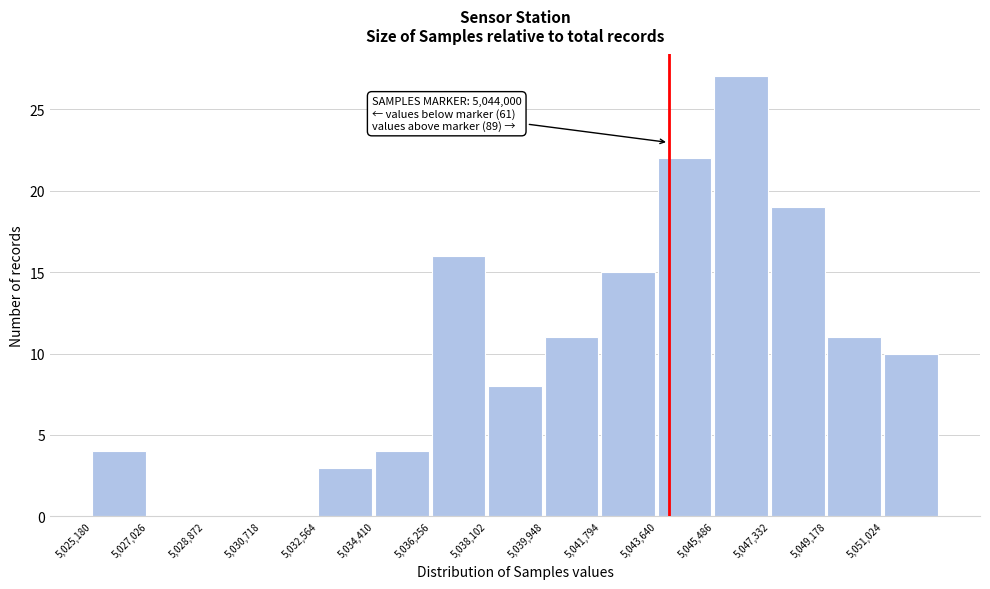

Which range on the x-axis has the tallest bar?

5045400 to 5047400